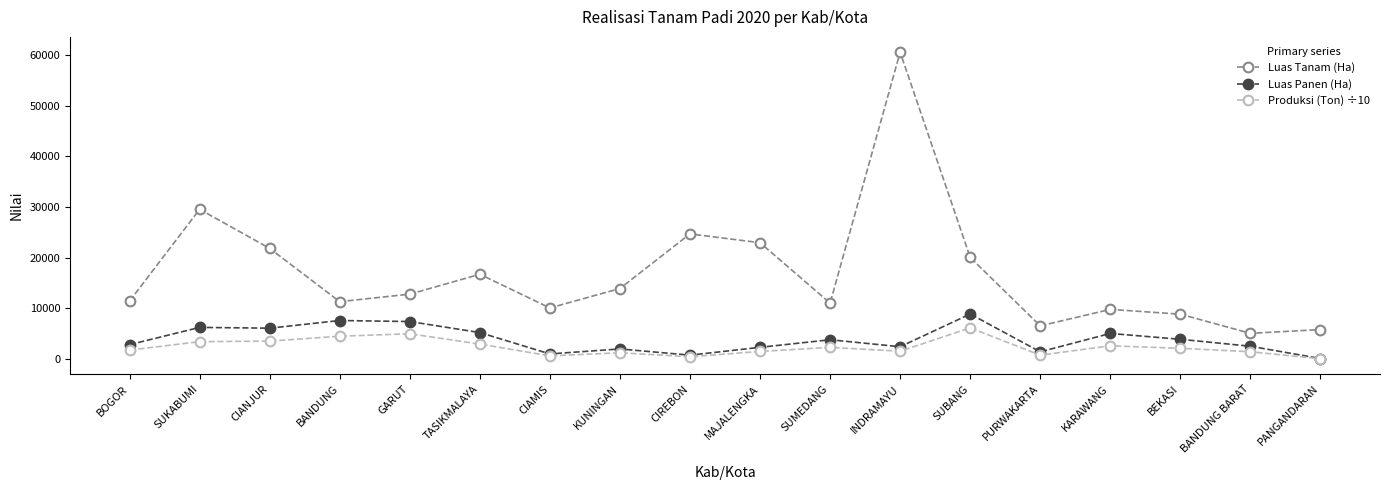

What is the total value across all series at KARAWANG?

17505.7